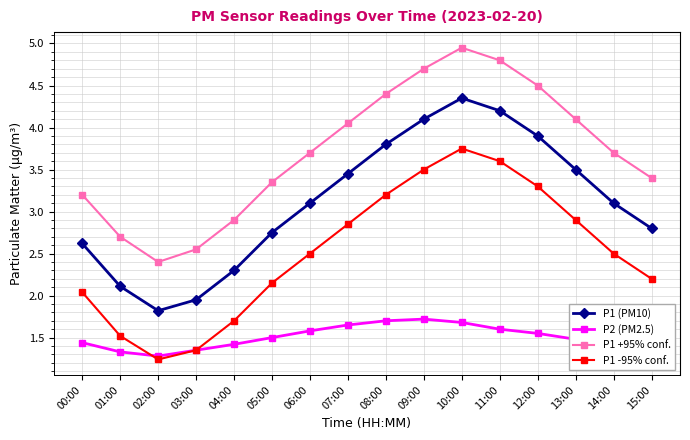

Count the number of data series in this chart.

4